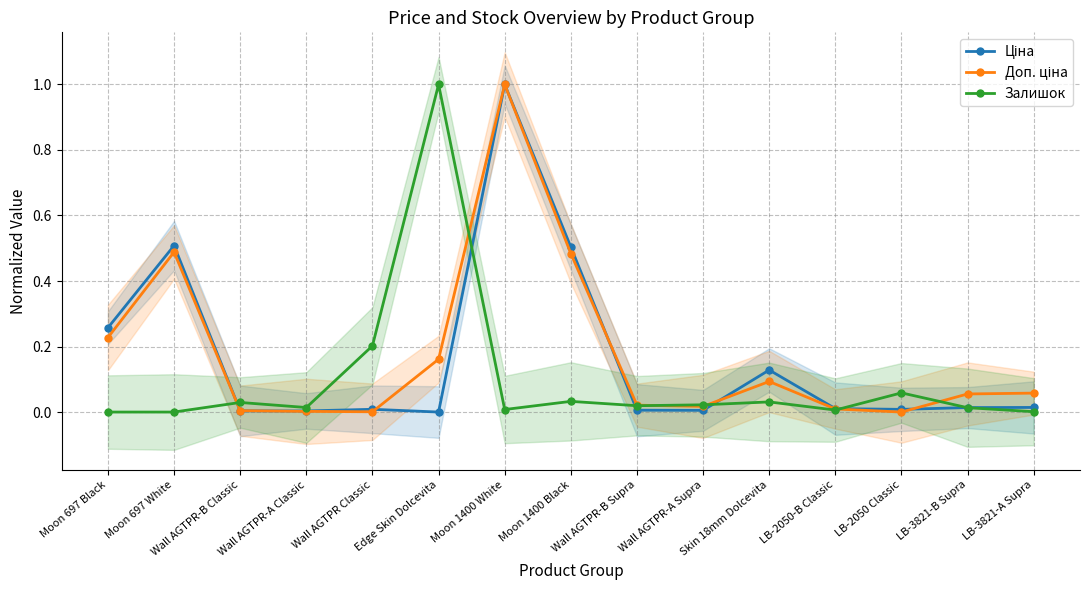

At which category is the sum across all series the highest?

Moon 1400 White